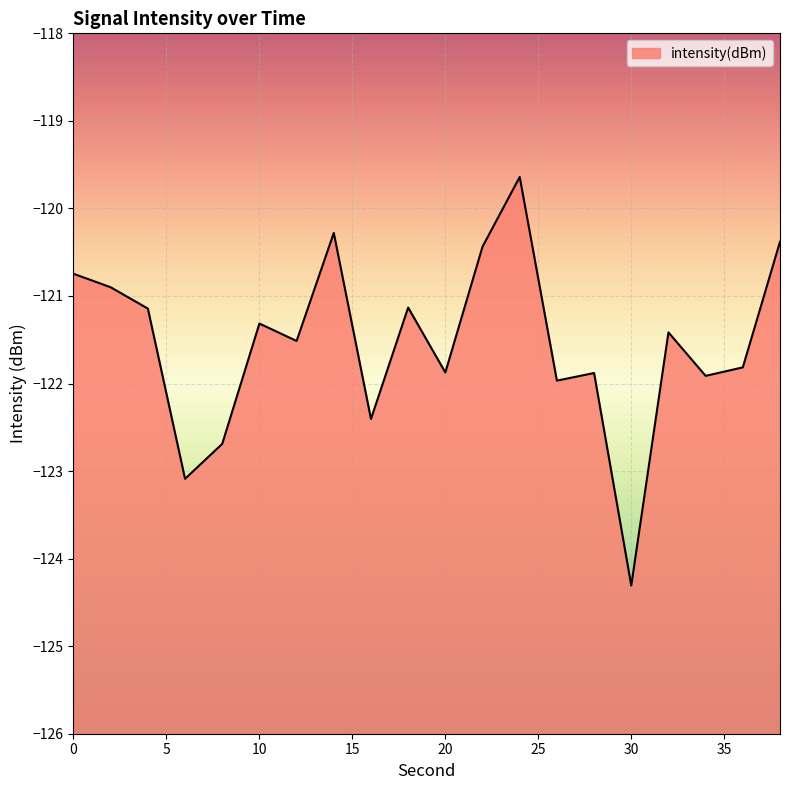

What is the average value?

-121.5